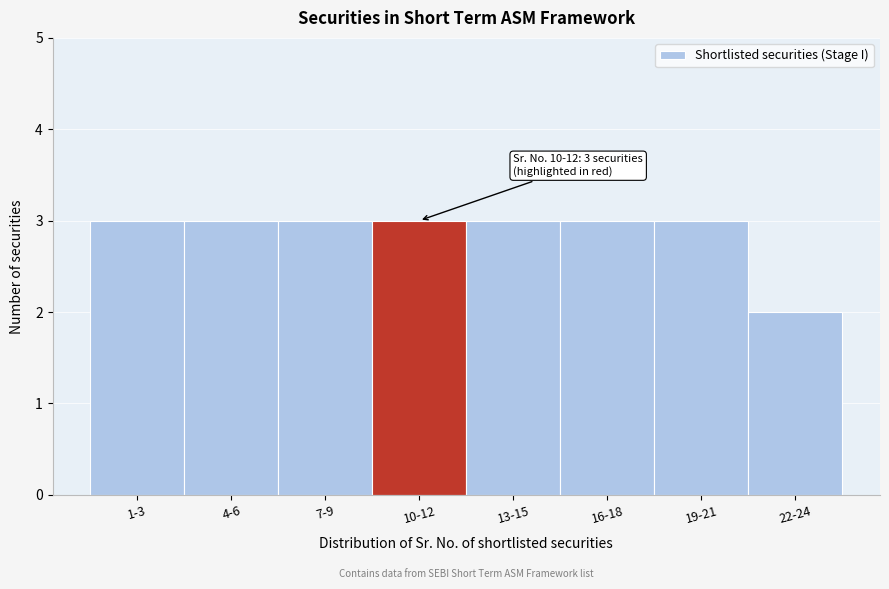

Reading left to right, list all the values displayed in this chart.

1-3=3	4-6=3	7-9=3	10-12=3	13-15=3	16-18=3	19-21=3	22-24=2